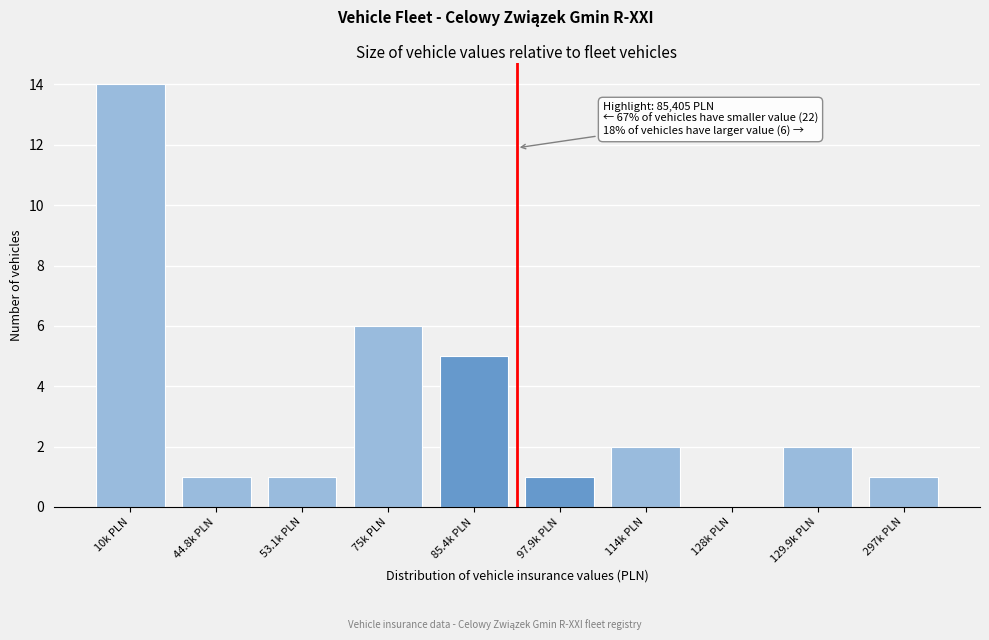

Reading left to right, list all the values displayed in this chart.

10k PLN=14	44.8k PLN=1	53.1k PLN=1	75k PLN=6	85.4k PLN=5	97.9k PLN=1	114k PLN=2	128k PLN=0	129.9k PLN=2	297k PLN=1